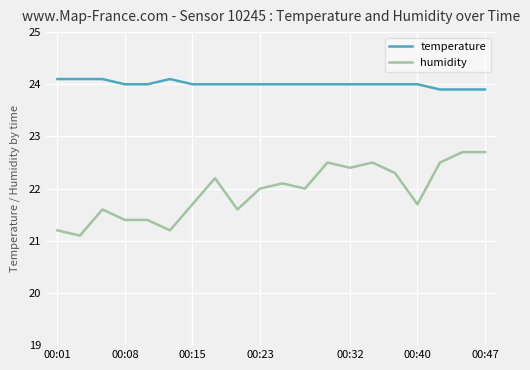

What is the smallest value displayed?

21.1